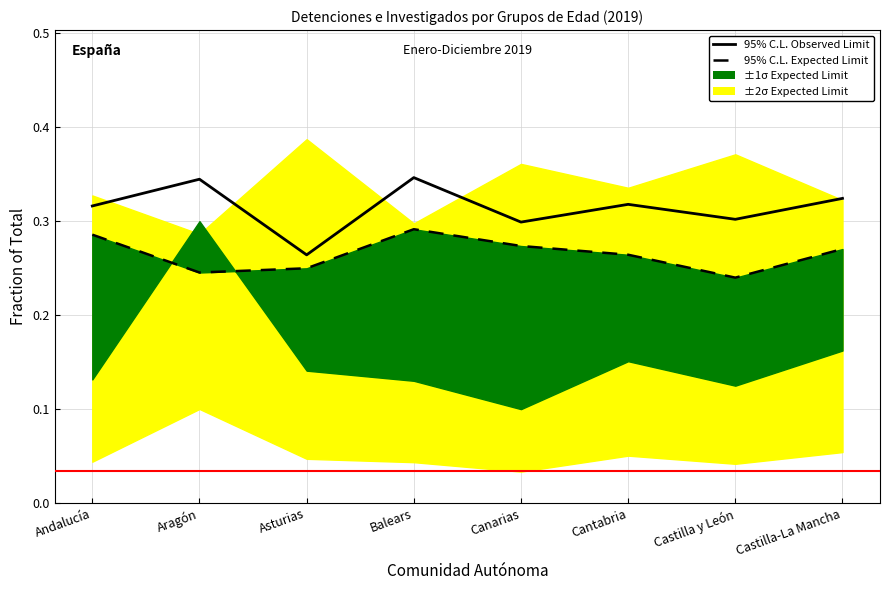

What is the difference between the second highest and minimum values in the 95% C.L. Observed Limit series?

0.1